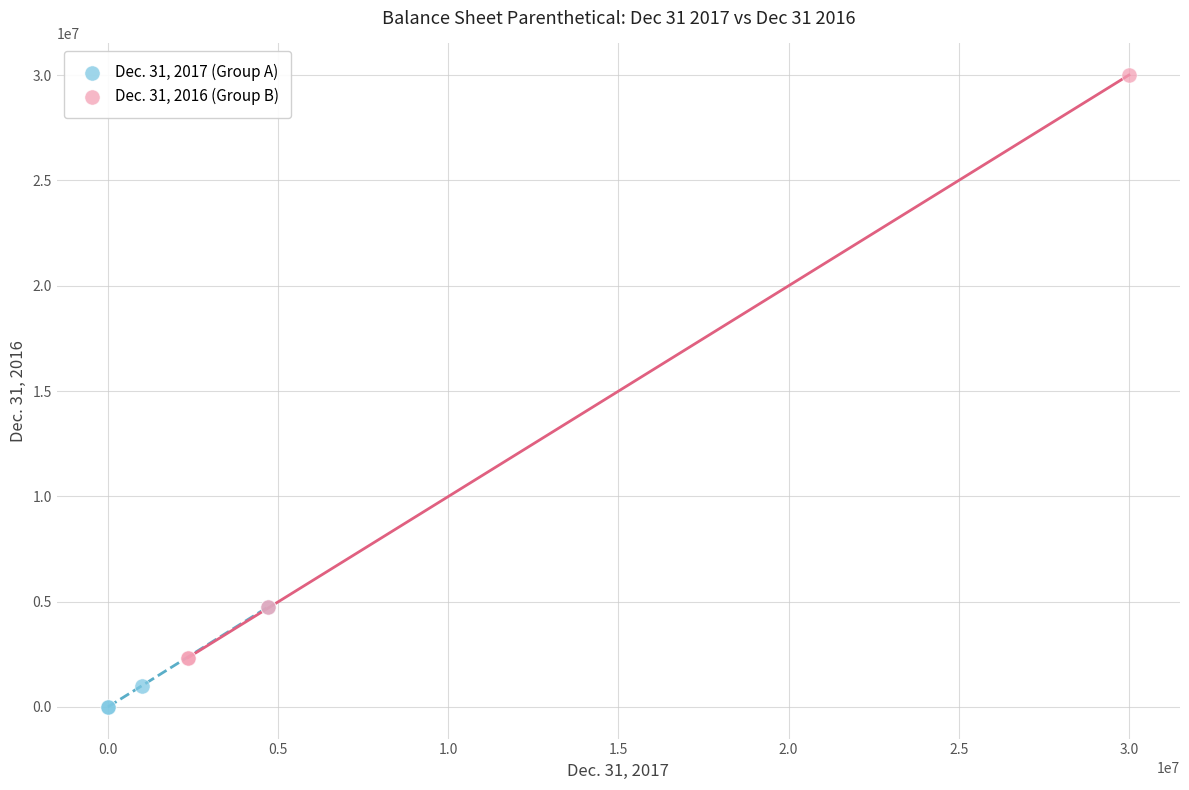

Which series contains the highest Y value?

Dec. 31, 2016 (Group B)